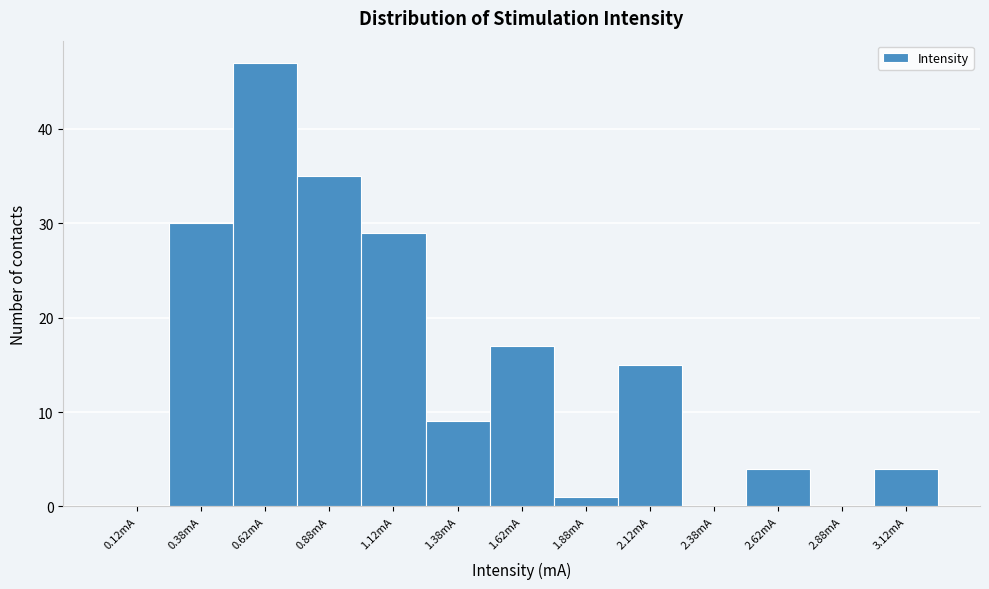

Over which range of the x-axis is the bar tallest?

0.50 to 0.75